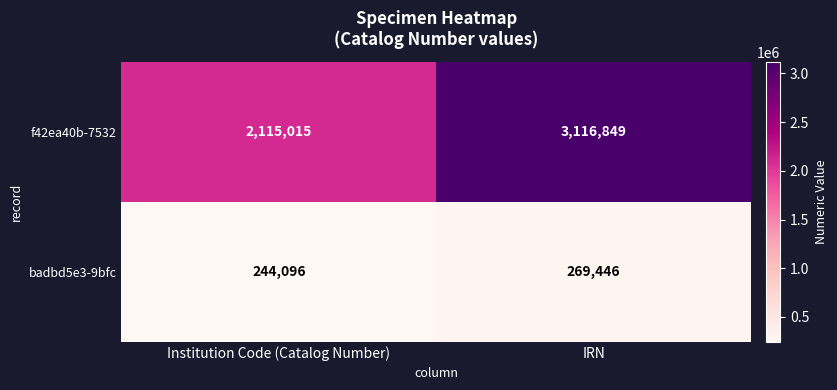

How many data points does each series have?

2